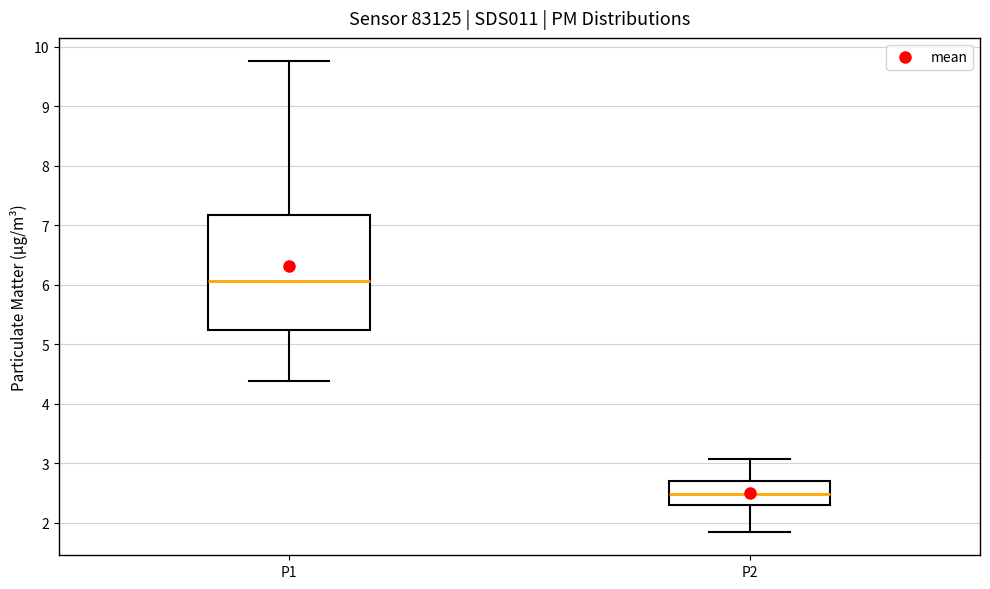

Where does the median line of the box for P1 sit on the y-axis? The values are not printed on the chart, so give them approximately, as read against the axis.

6.1